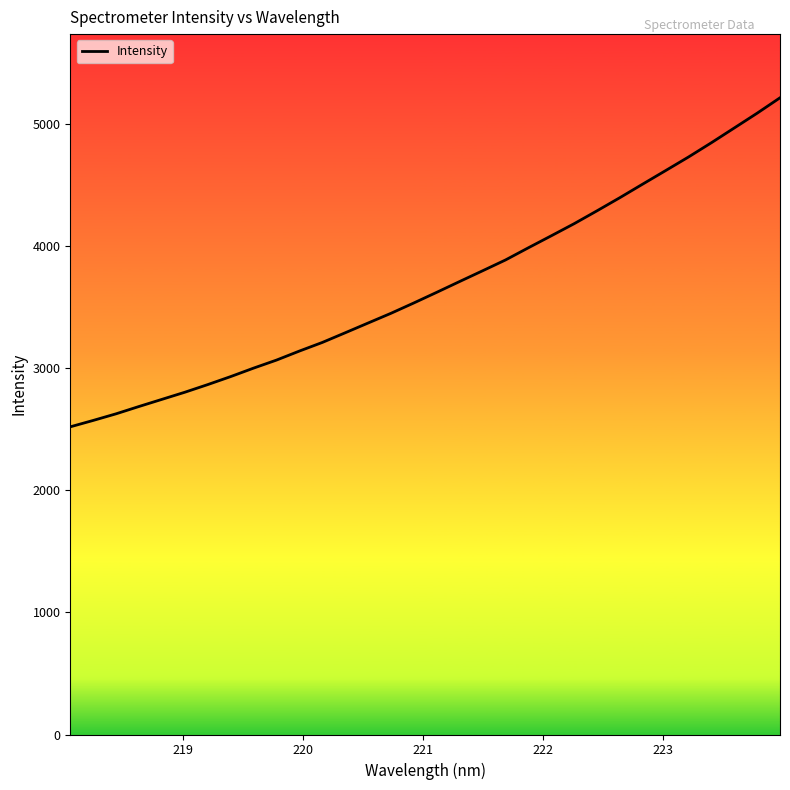

What is the minimum value shown in the chart?

2519.7